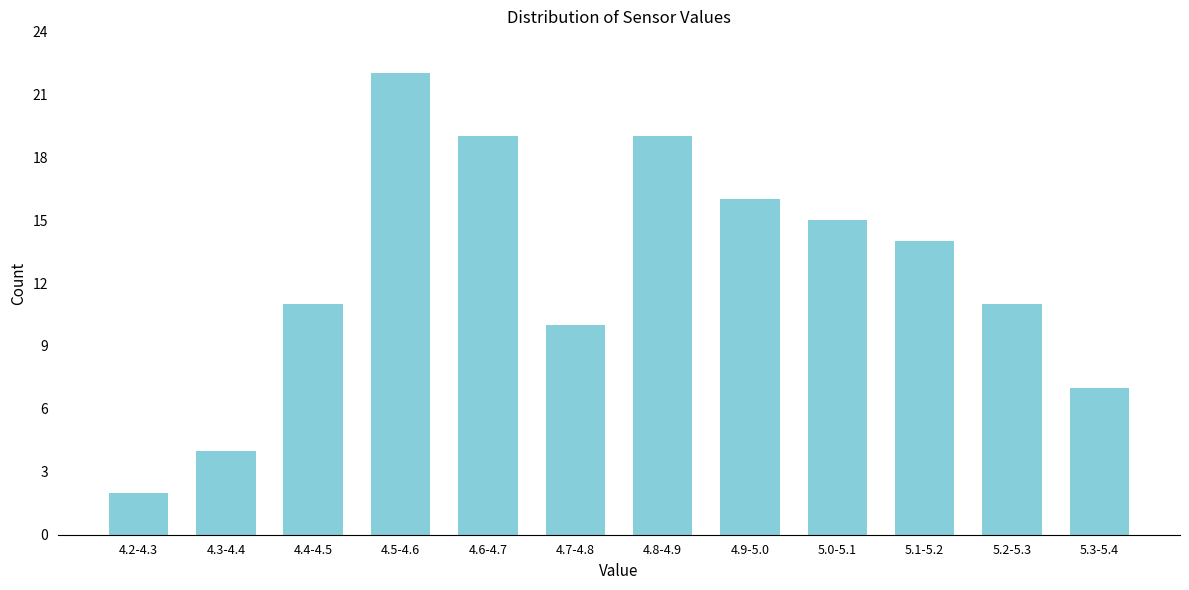

Reading right to left, transcribe all the data shown in this chart.

5.3-5.4=7	5.2-5.3=11	5.1-5.2=14	5.0-5.1=15	4.9-5.0=16	4.8-4.9=19	4.7-4.8=10	4.6-4.7=19	4.5-4.6=22	4.4-4.5=11	4.3-4.4=4	4.2-4.3=2